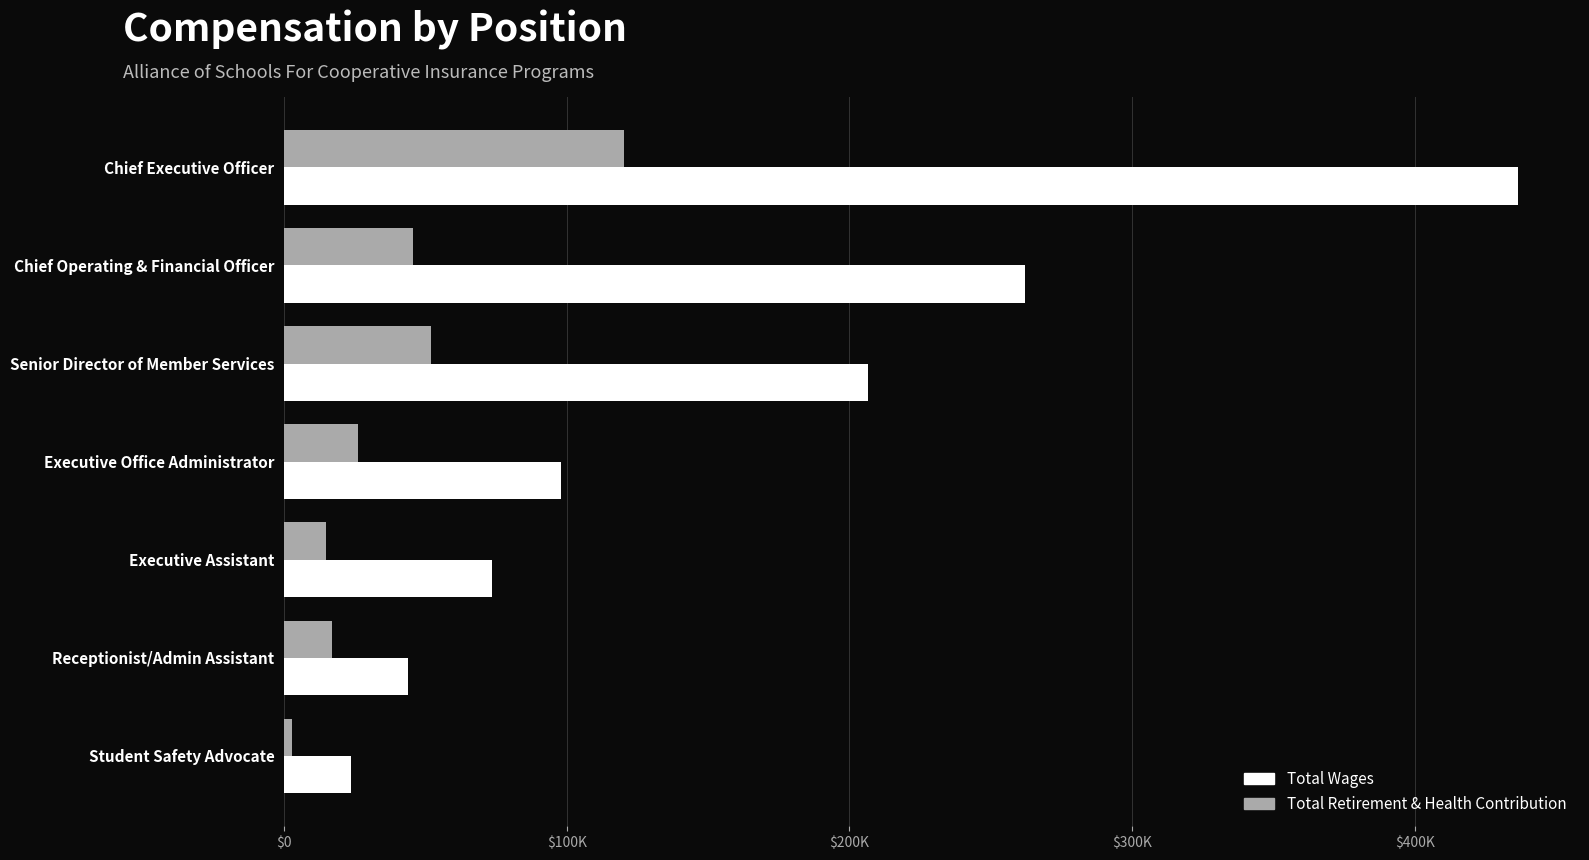

What is the greatest value displayed?

436676